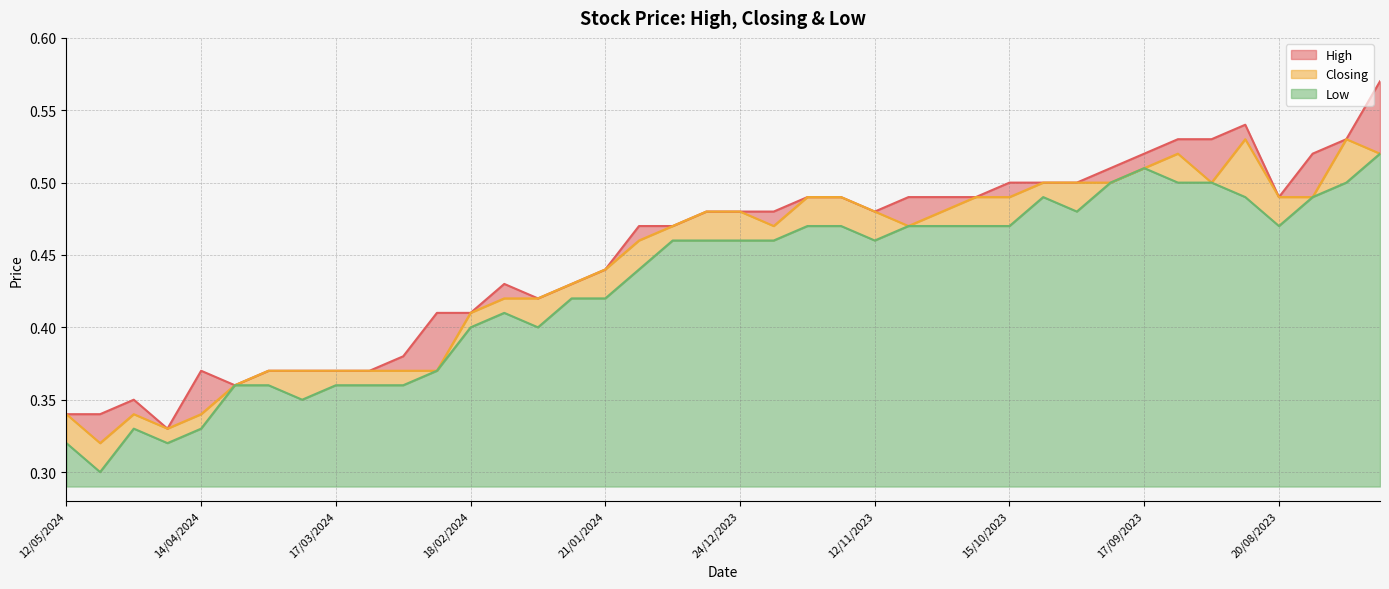

Which label corresponds to the largest value in the chart?

30/07/2023